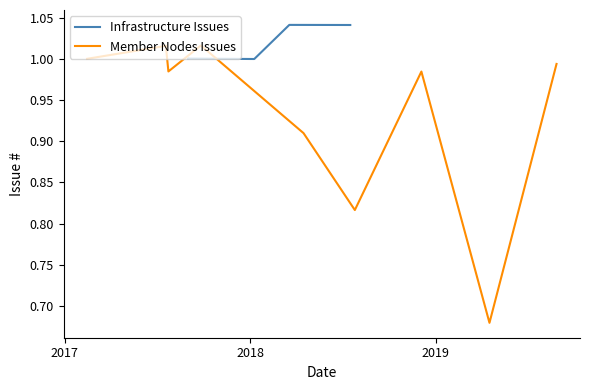

What is the label of the 8th point from the right?

2018